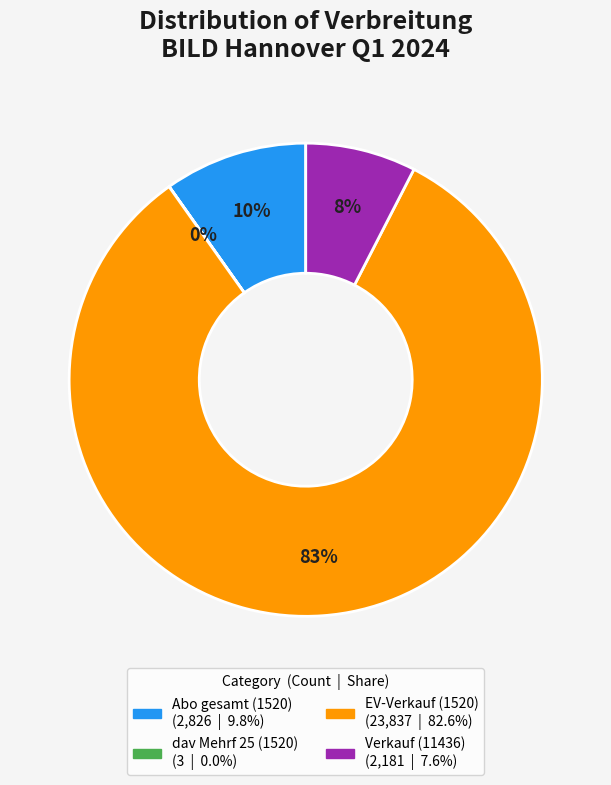

Which slice represents more than half of the pie?

EV-Verkauf (1520)